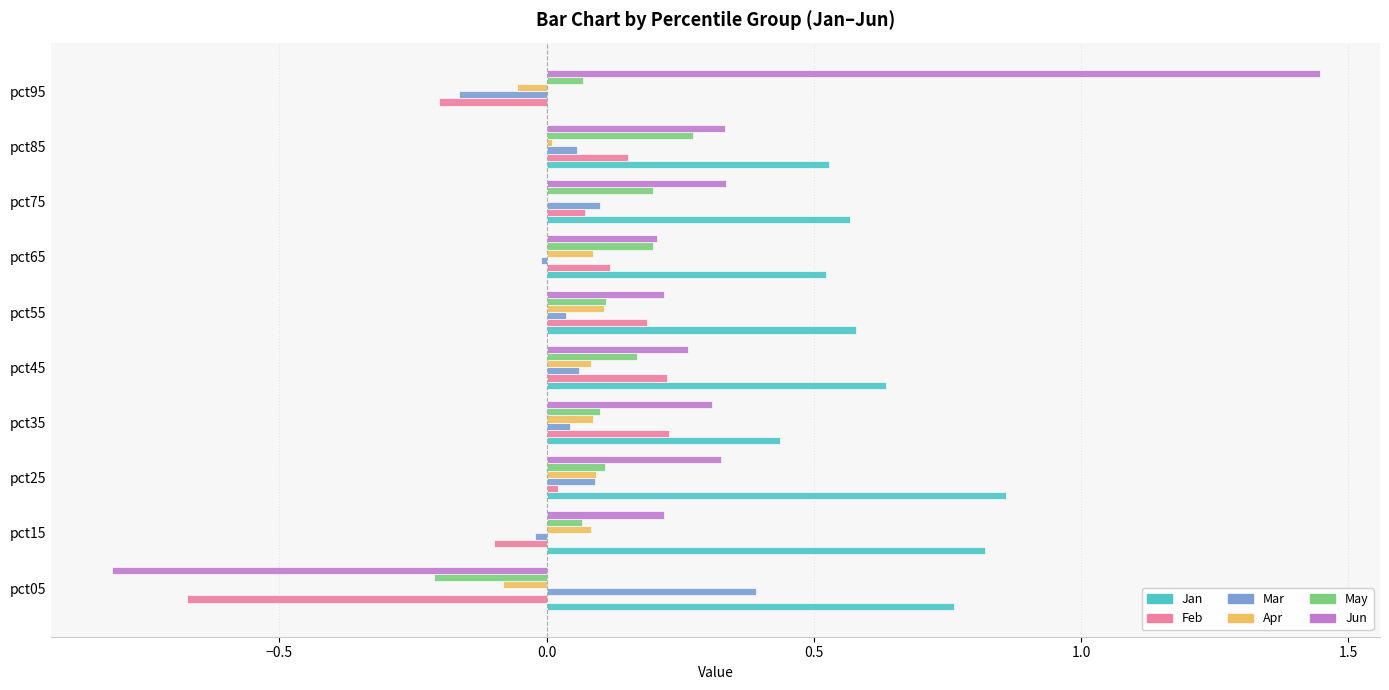

Which series has the largest range (max minus min)?

Jun